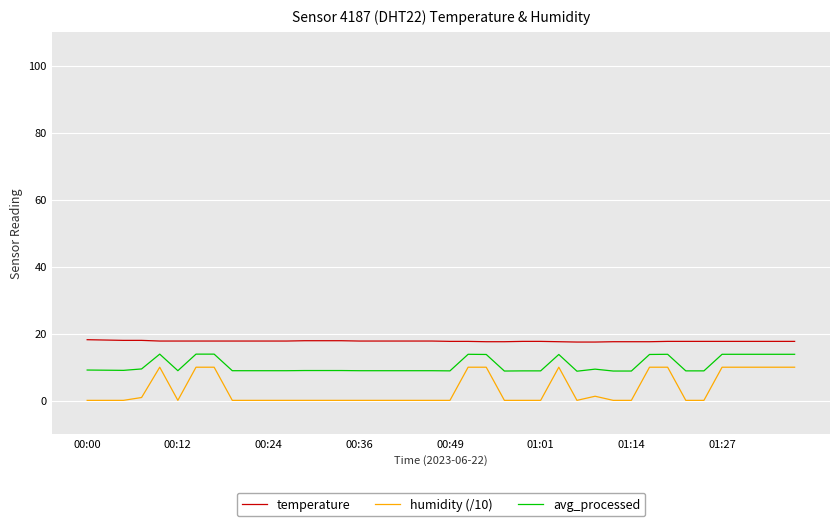

True or false: humidity (/10) and avg_processed cross at least once.

False